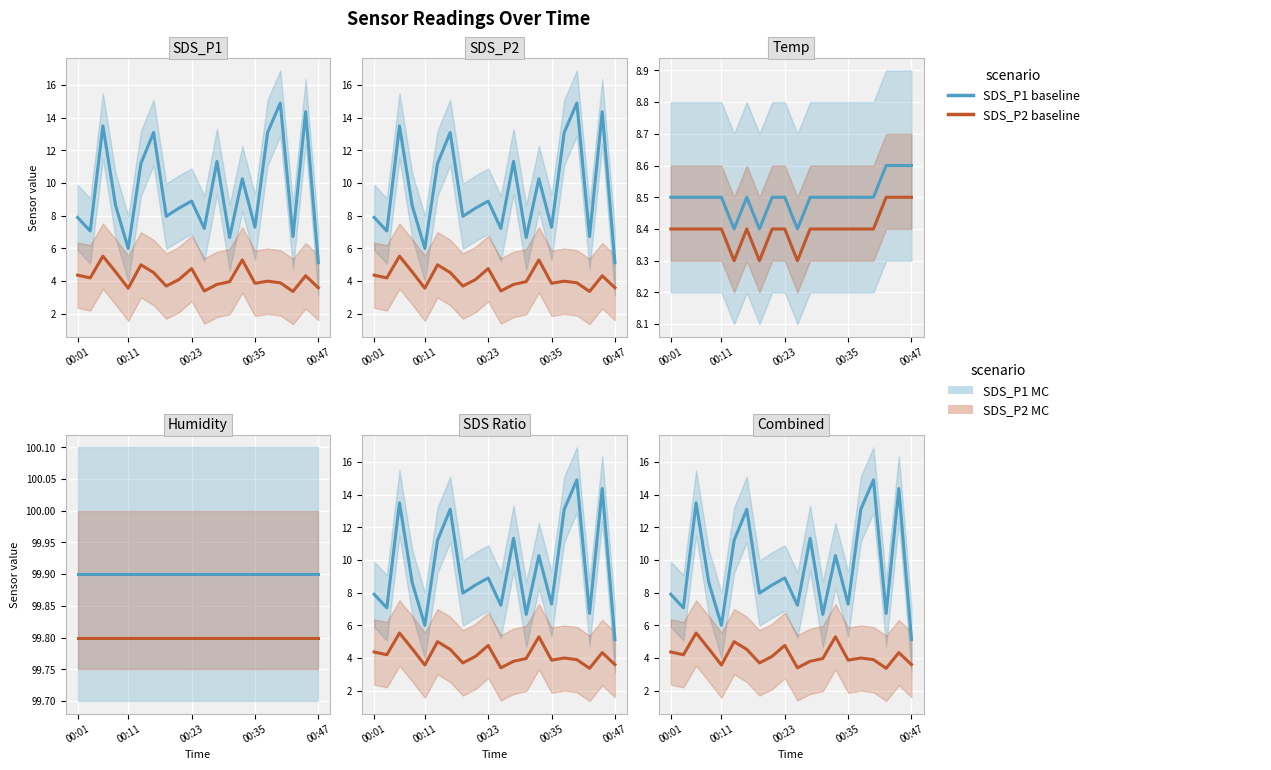

What is the total value across all series at 00:23?

13.7